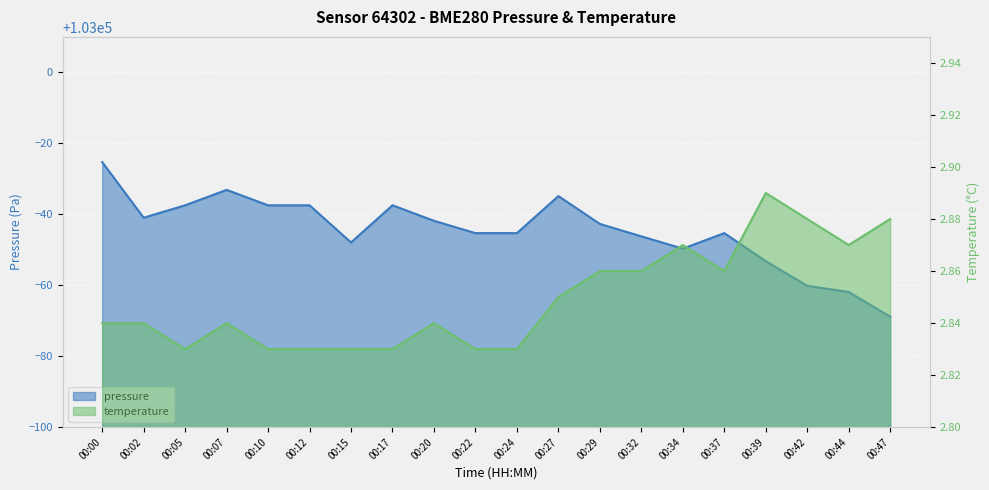

The pressure series shows 102966.9 at 00:07. True or false?

True